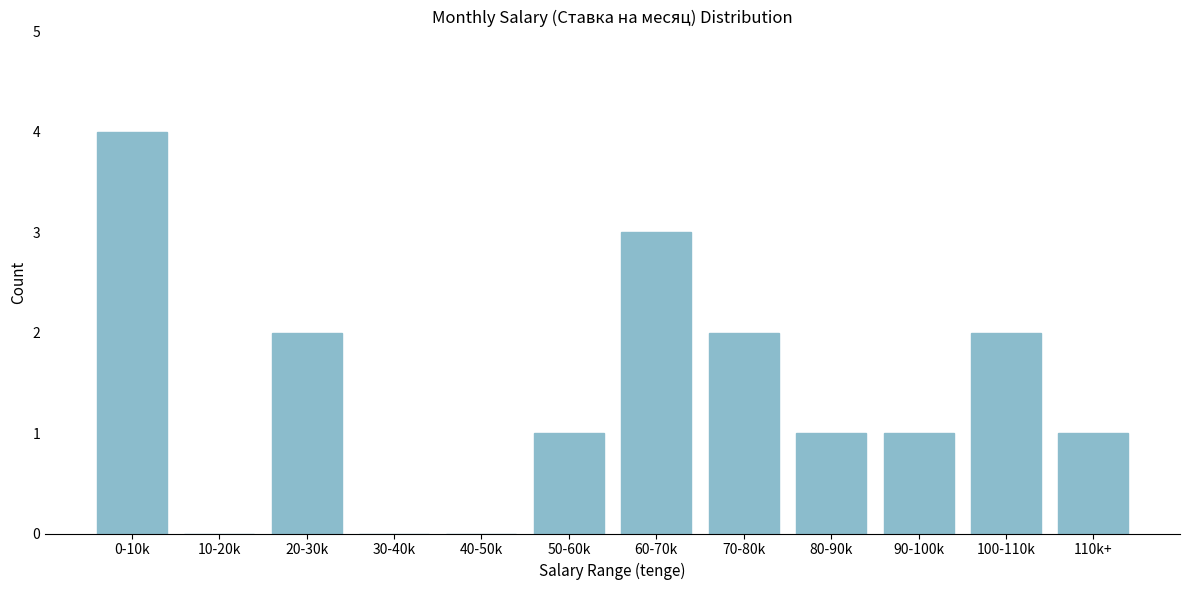

Reading left to right, list all the values displayed in this chart.

0-10k=4	10-20k=0	20-30k=2	30-40k=0	40-50k=0	50-60k=1	60-70k=3	70-80k=2	80-90k=1	90-100k=1	100-110k=2	110k+=1